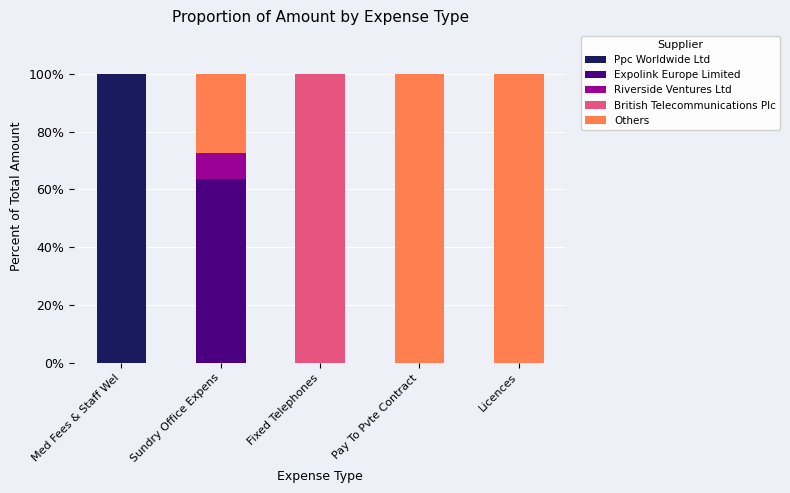

Are the bars grouped side by side (vs. stacked)?

No